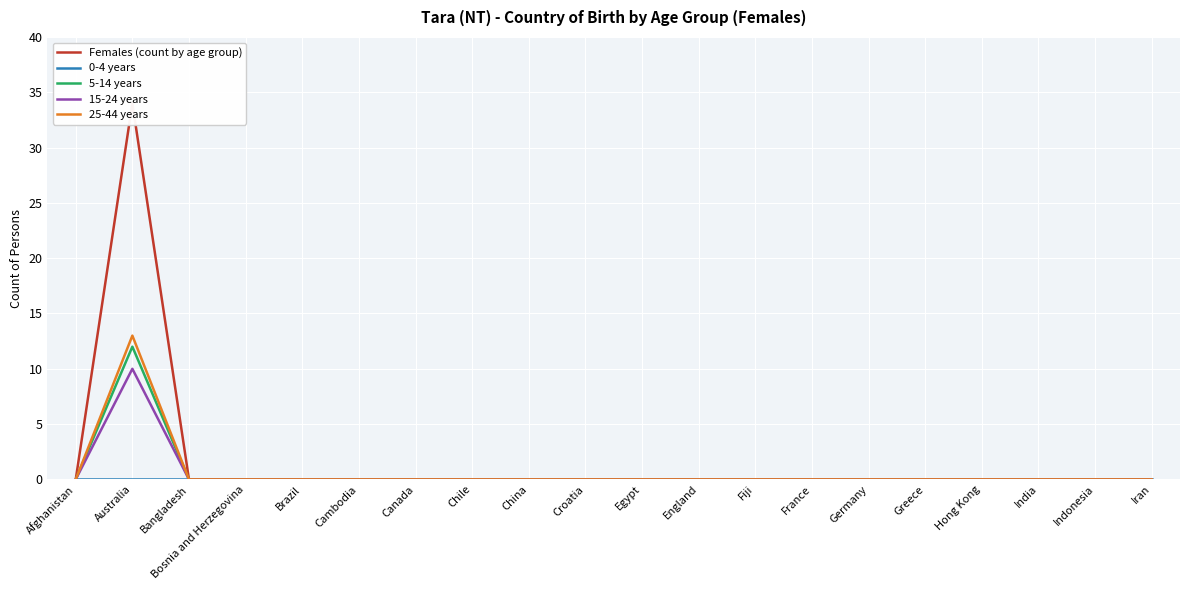

What is the maximum value for 25-44 years?

13